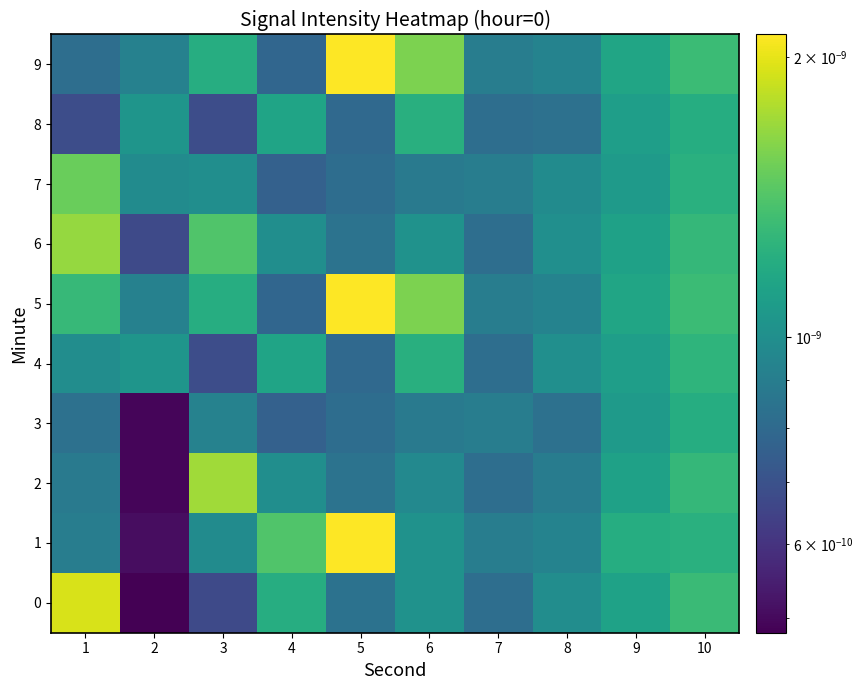

Which series has the largest total across all categories?

5